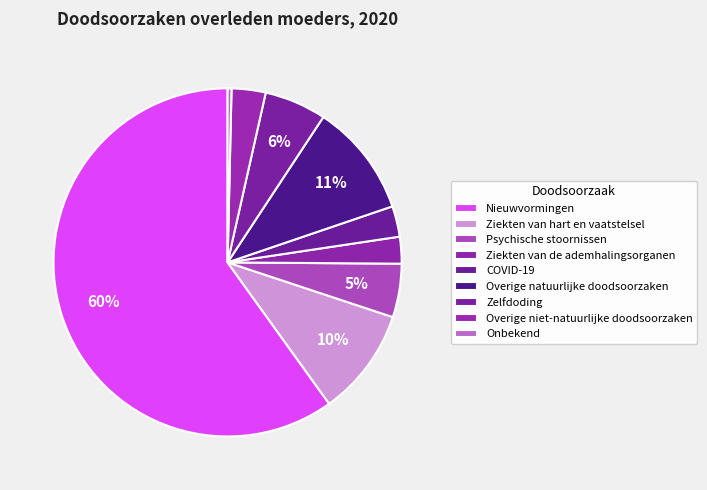

What is the smallest slice in the pie chart?

Onbekend